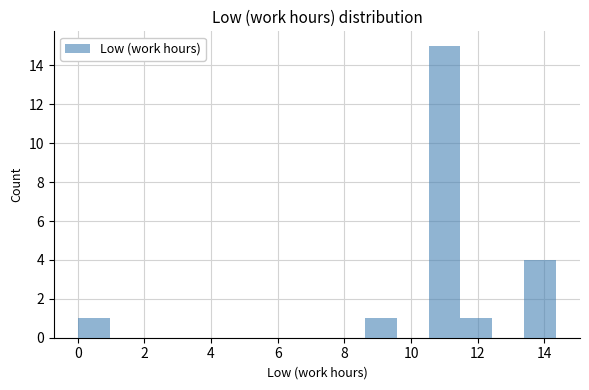

How tall is the bar that spans 10.6 to 11.4 on the x-axis? Neither the bar edges nor the heights are printed on the chart, so give them approximately, as read against the axes.

15